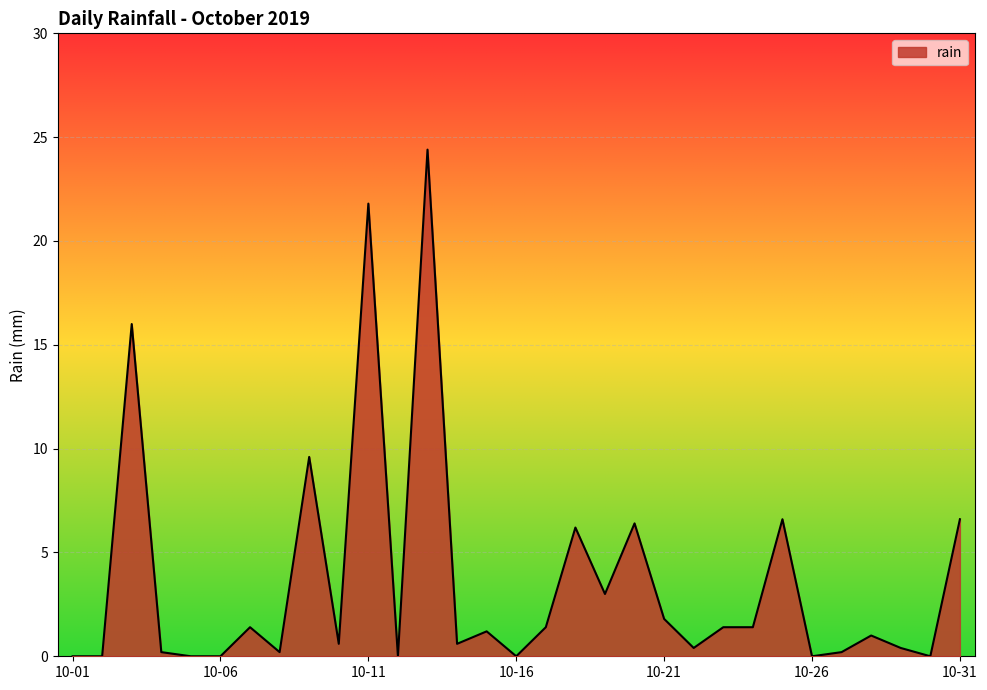

What is the difference between the maximum and minimum values?

24.4